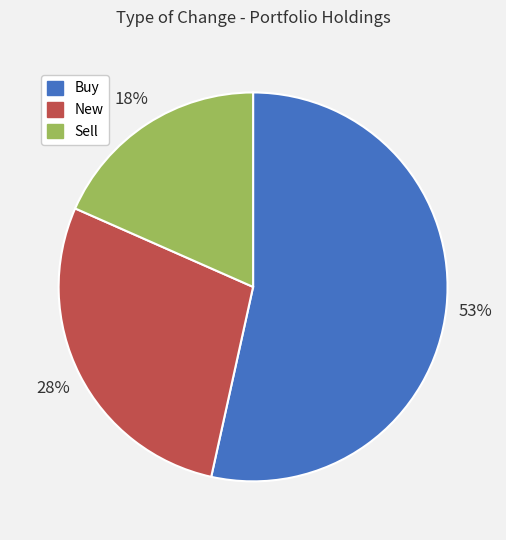

Is there any slice that represents more than half of the pie?

Yes